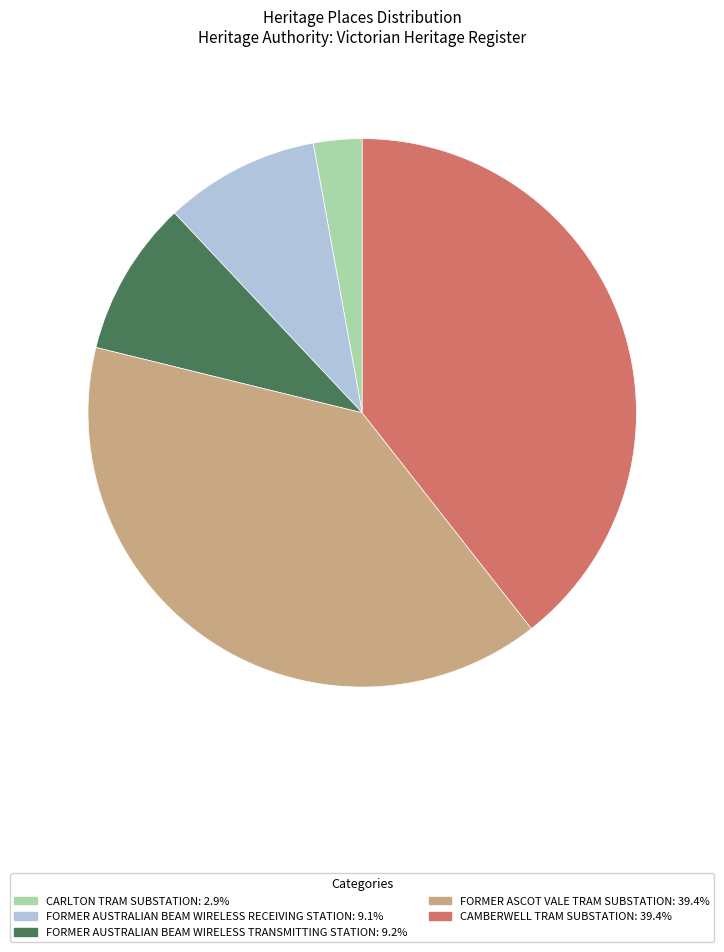

Does FORMER AUSTRALIAN BEAM WIRELESS RECEIVING STATION represent more than half of the total?

No